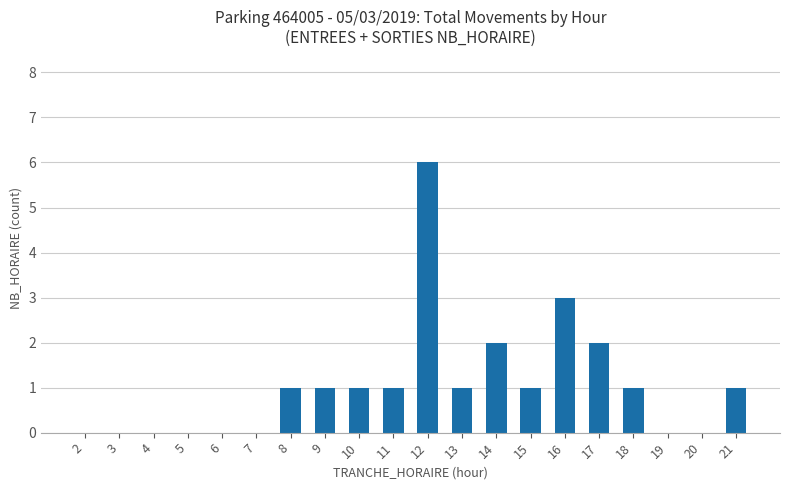

The chart shows a value of 4 at 7. True or false?

False